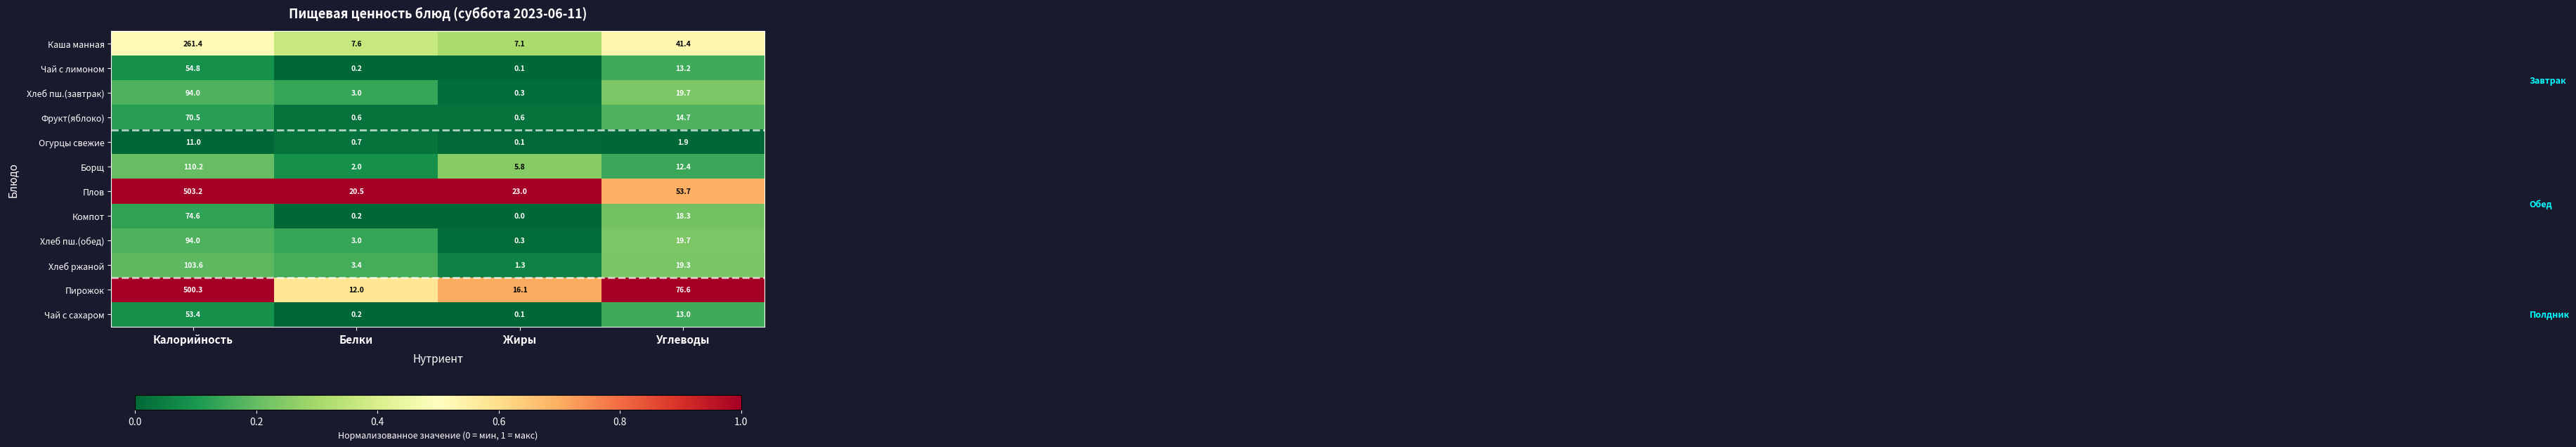

What is the total value across all series at Белки?

53.4